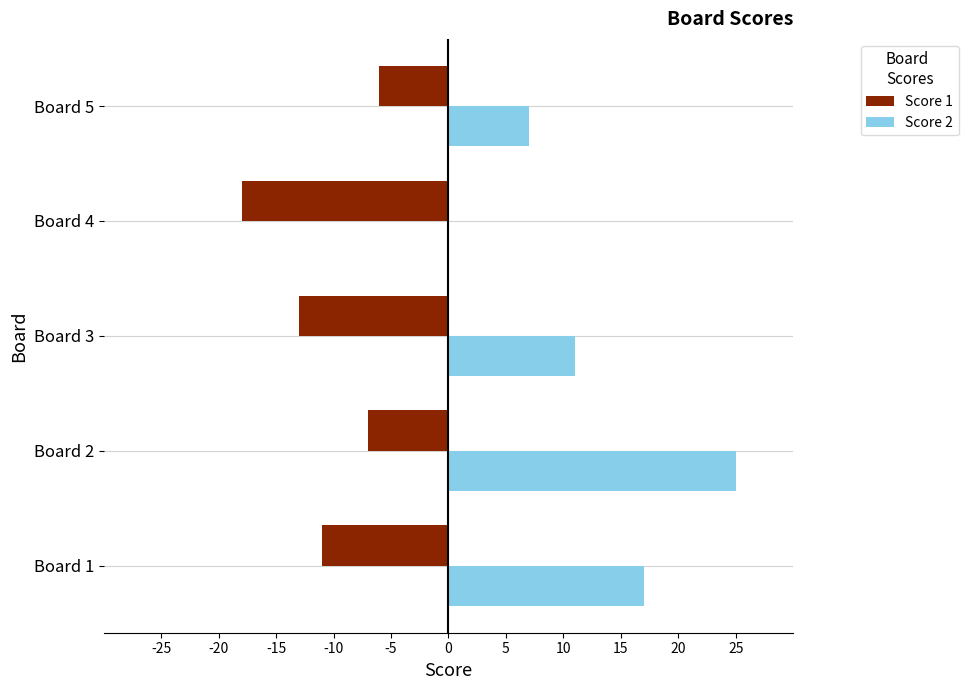

True or false: Score 2 has a value of 16 at Board 3.

False